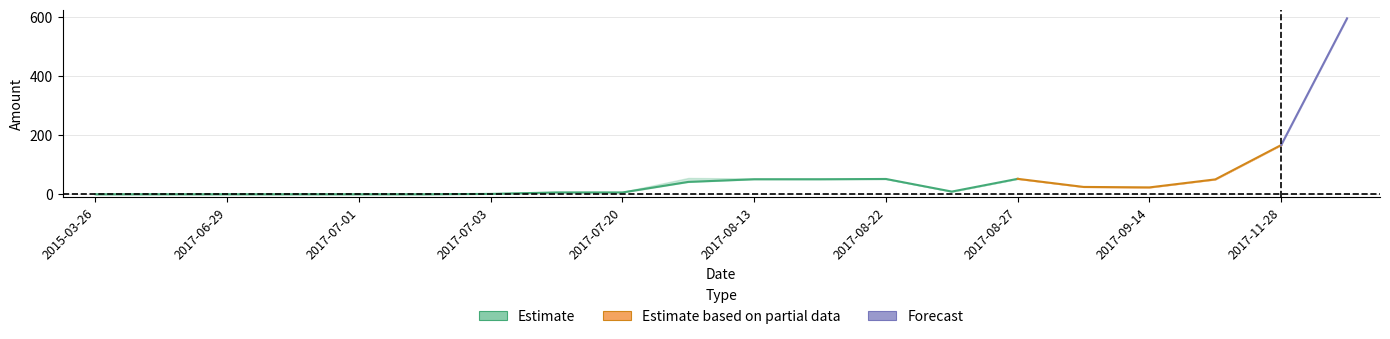

True or false: Amount_upper has more than 2 interior local peaks.

False